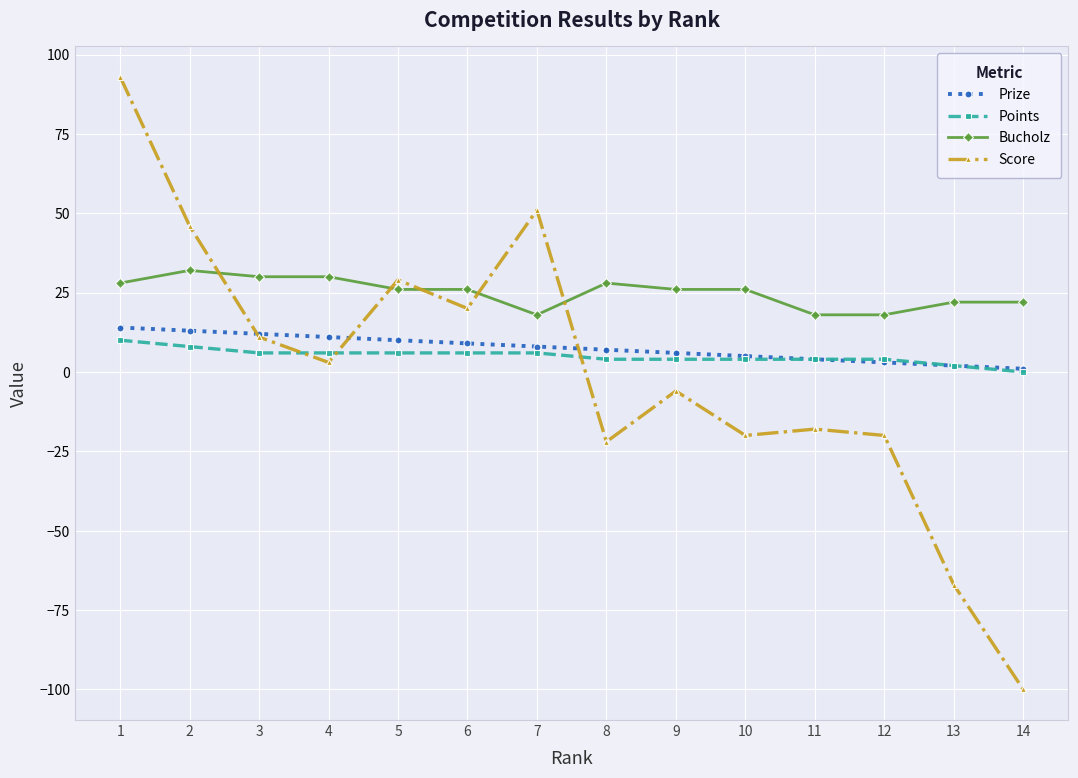

True or false: Prize and Score cross at least once.

True